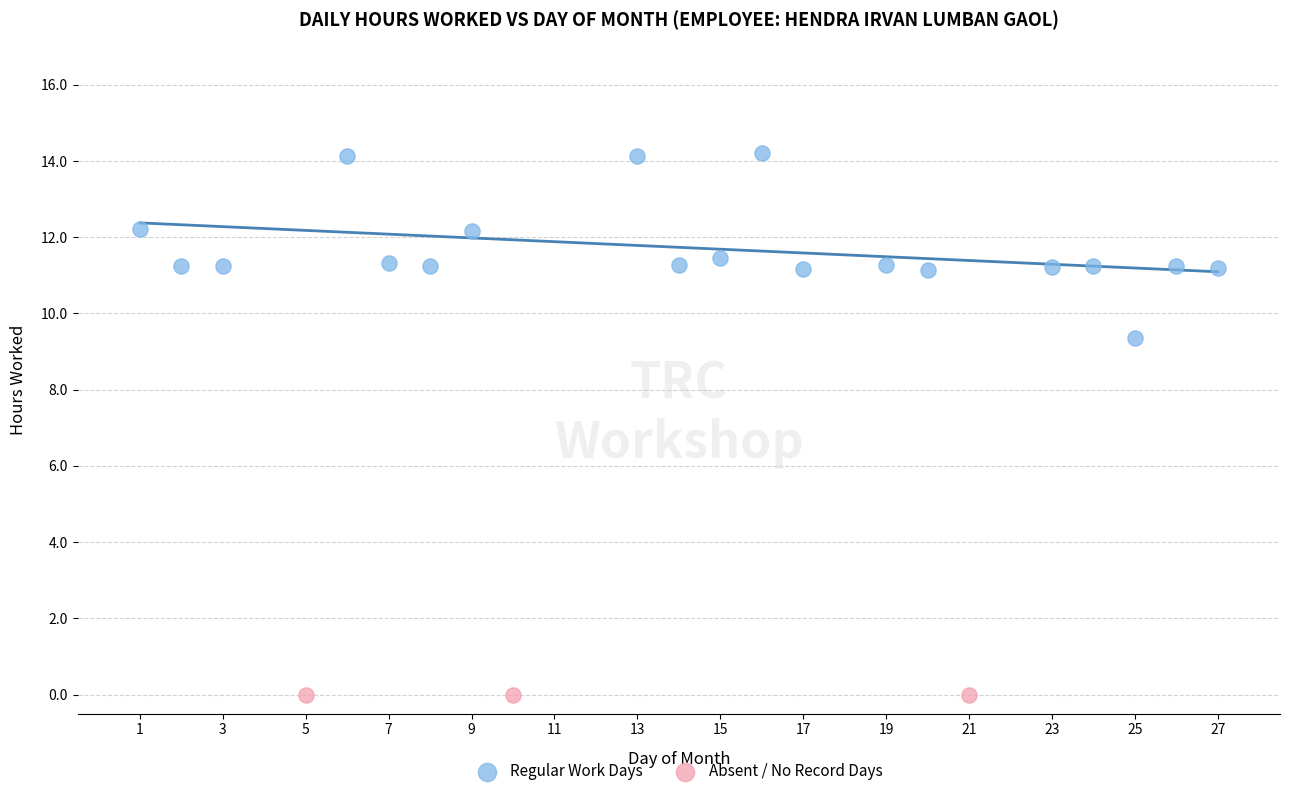

Which series reaches the maximum Y coordinate?

Regular Work Days